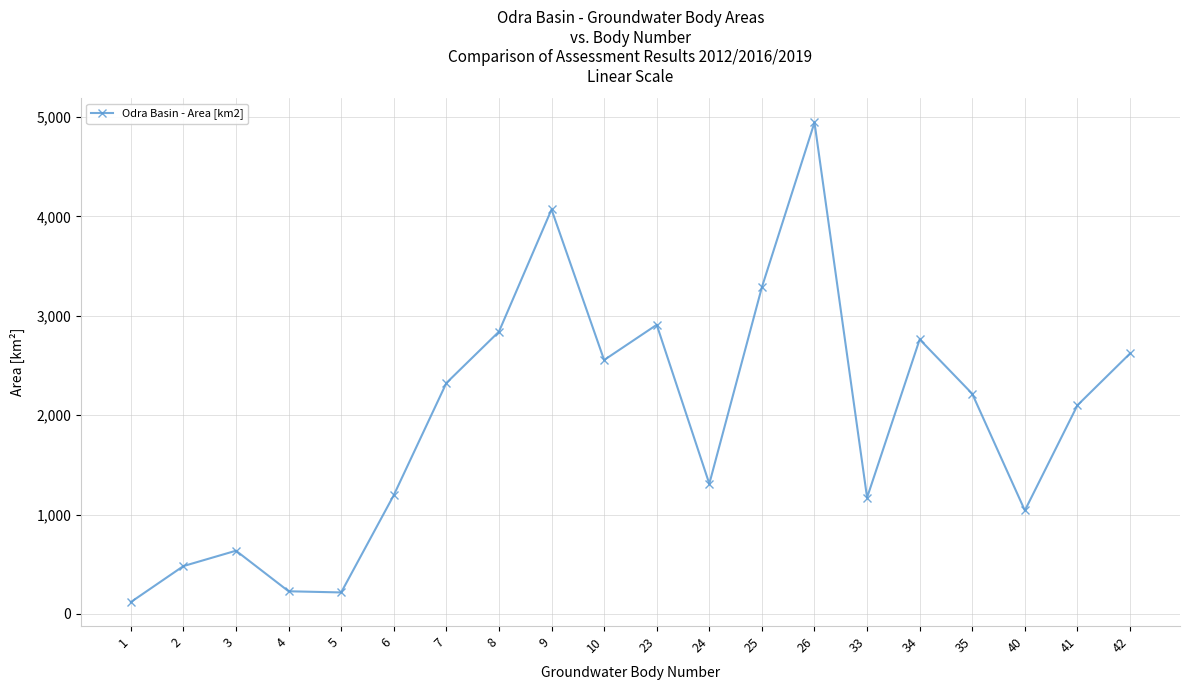

What is the value of the 11th point from the left?

2909.2